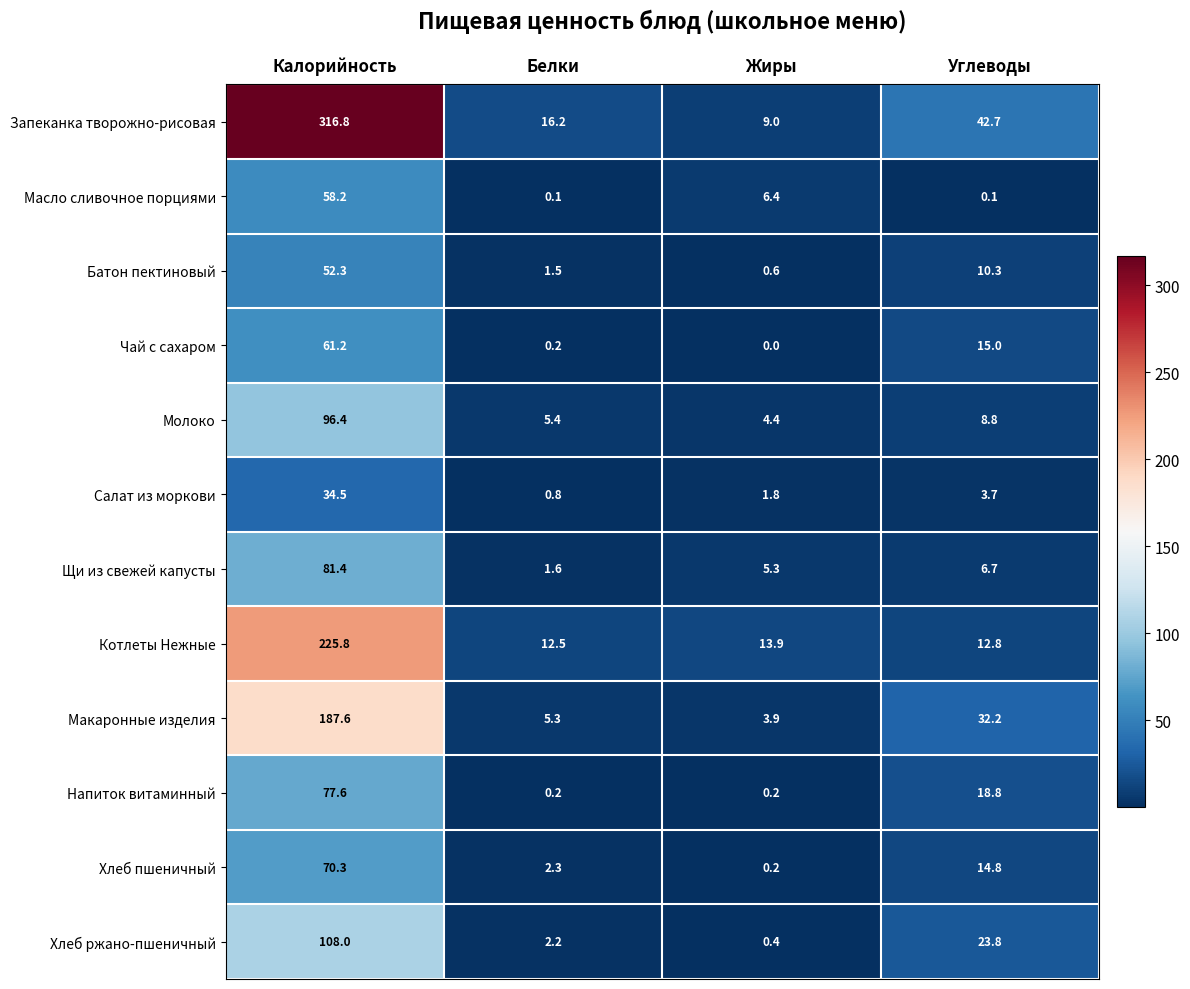

Rank the categories by Хлеб ржано-пшеничный value from highest to lowest.

Калорийность, Углеводы, Белки, Жиры